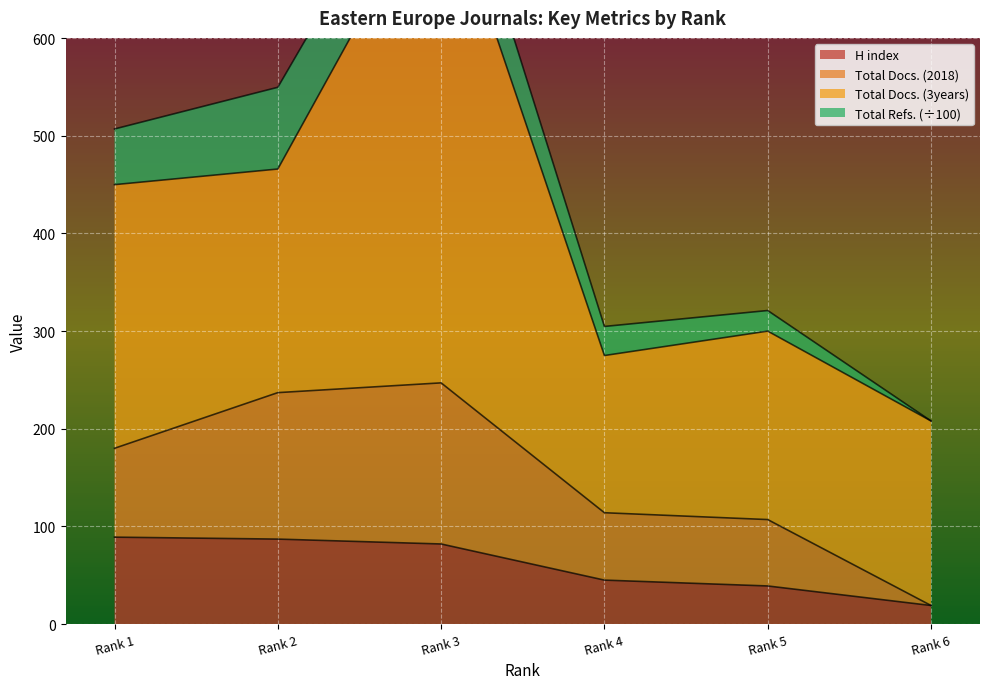

What is the lowest value of the H index series?

19